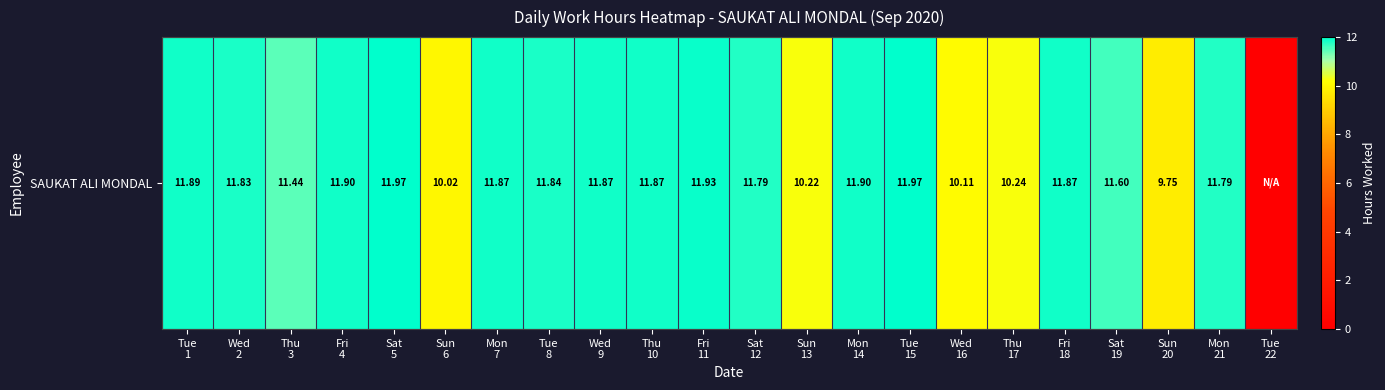

How many data points are less than 11?

6